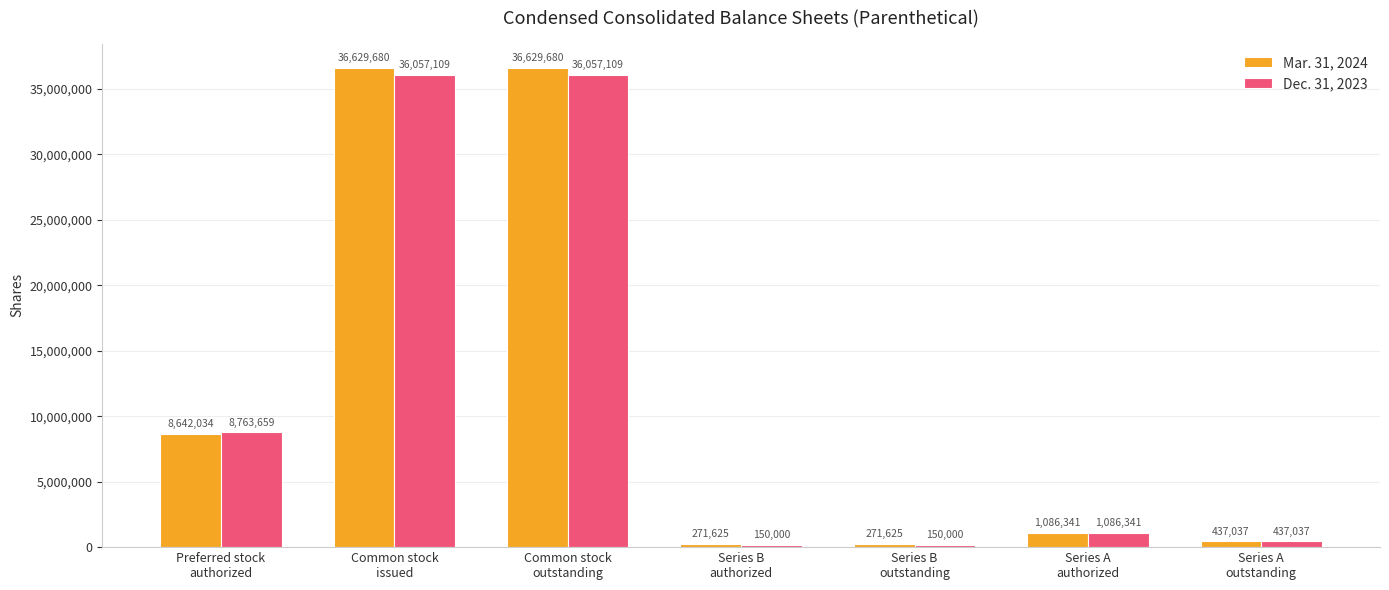

What is the sum of all Mar. 31, 2024 values?

83968022